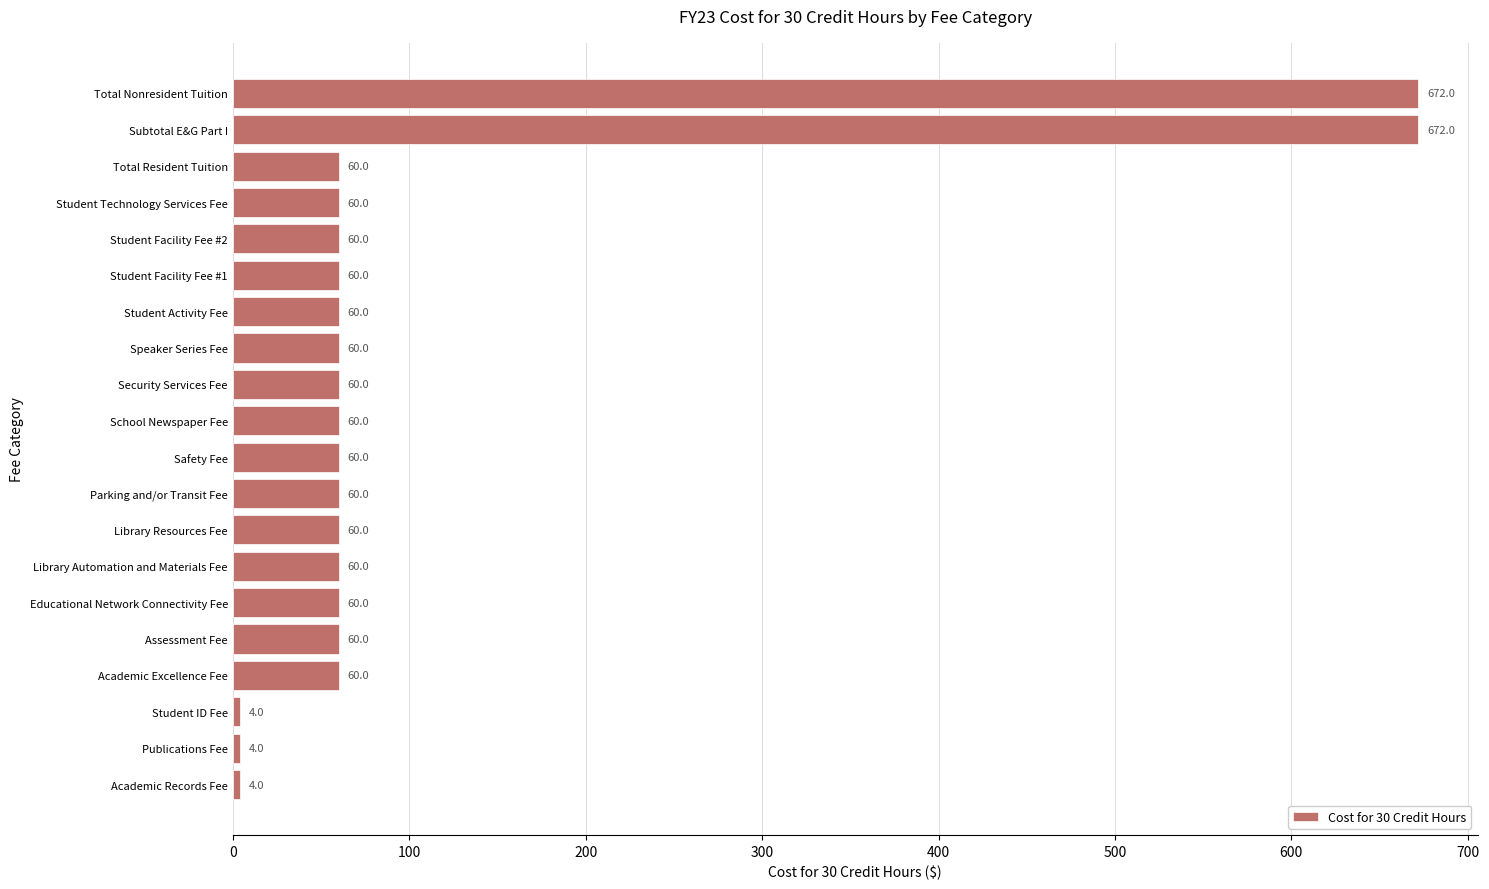

Reading top to bottom, what are all the values shown in this chart?

Total Nonresident Tuition=672	Subtotal E&G Part I=672	Total Resident Tuition=60	Student Technology Services Fee=60	Student Facility Fee #2=60	Student Facility Fee #1=60	Student Activity Fee=60	Speaker Series Fee=60	Security Services Fee=60	School Newspaper Fee=60	Safety Fee=60	Parking and/or Transit Fee=60	Library Resources Fee=60	Library Automation and Materials Fee=60	Educational Network Connectivity Fee=60	Assessment Fee=60	Academic Excellence Fee=60	Student ID Fee=4	Publications Fee=4	Academic Records Fee=4